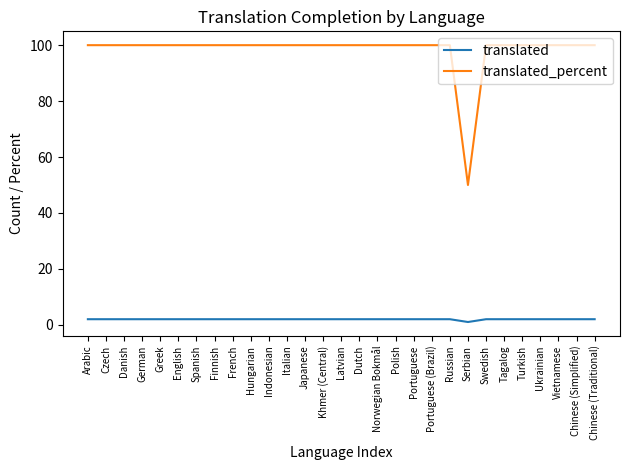

Is the value of translated_percent at Latvian greater than the value of translated at Norwegian Bokmål?

Yes